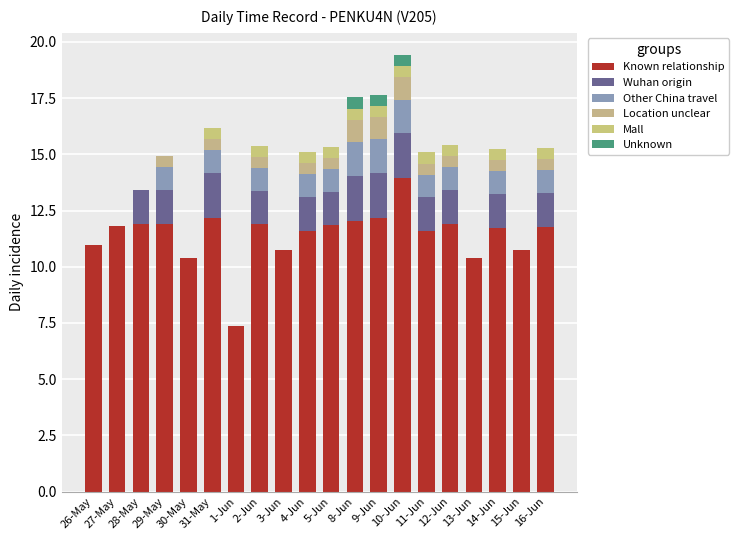

Are the bars horizontal?

No